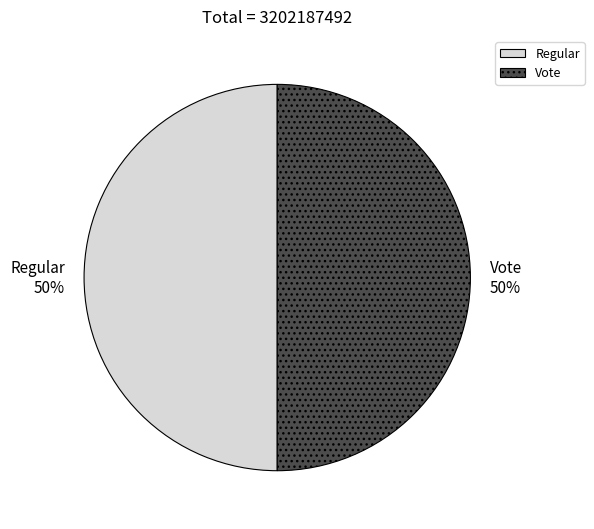

Approximately how many times larger is the value at Vote compared to Regular?

1.0